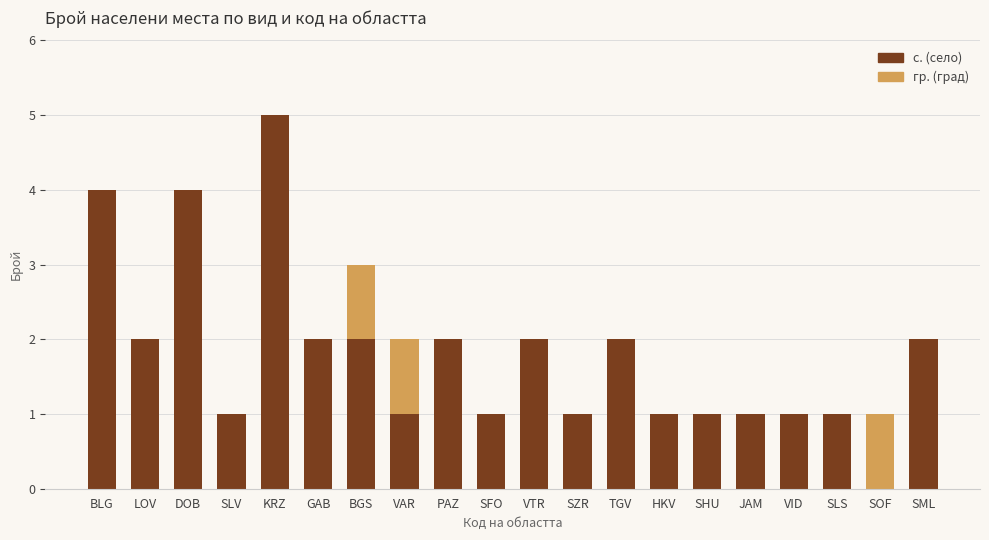

What is the sum of all с. (село) values?

36